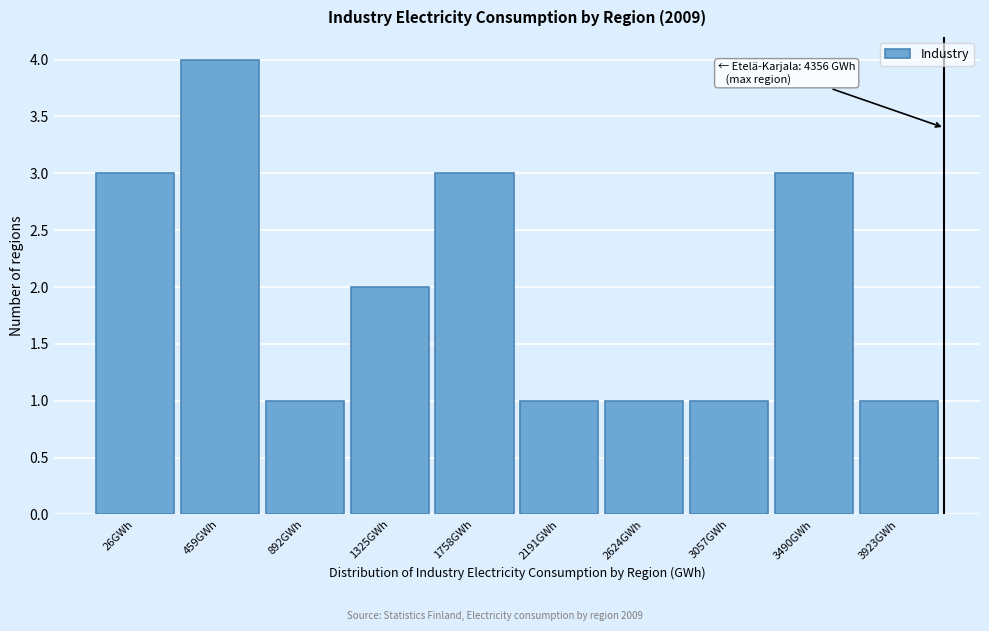

Reading left to right, transcribe all the data shown in this chart.

3	4	1	2	3	1	1	1	3	1